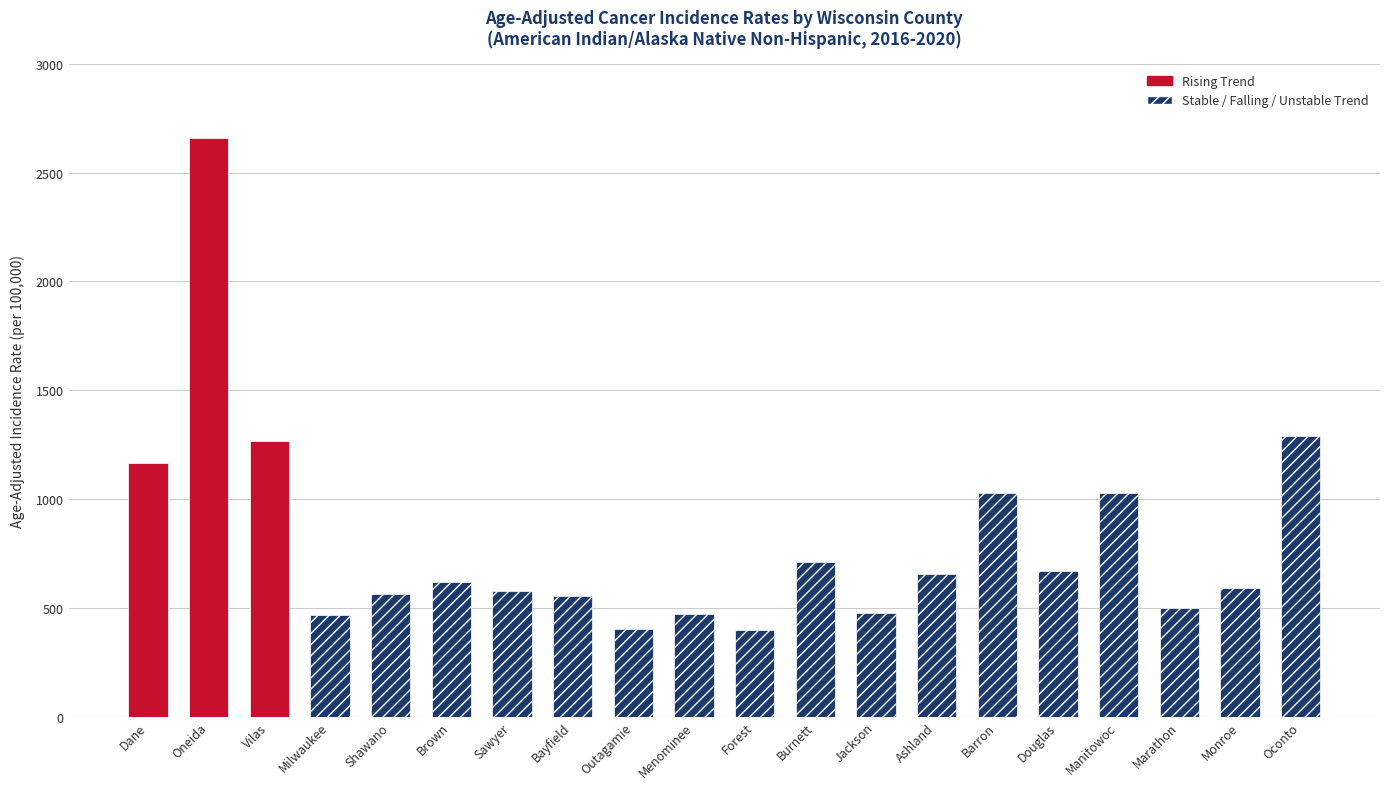

At which category does the chart reach its peak across all series?

Oneida